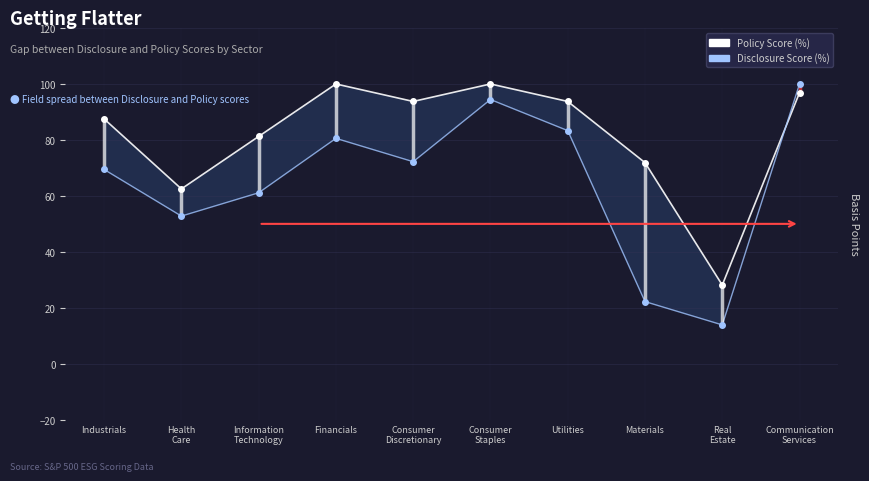

Which has a higher value, Real
Estate or Utilities?

Utilities